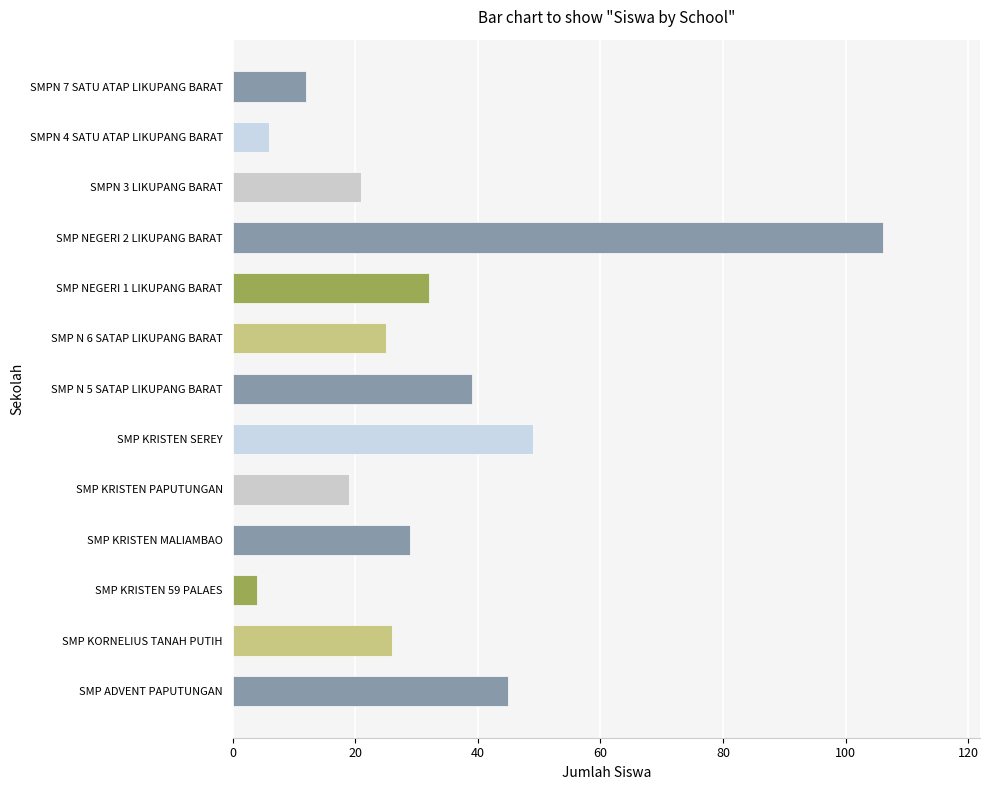

What is the difference between the second highest and minimum values?

45